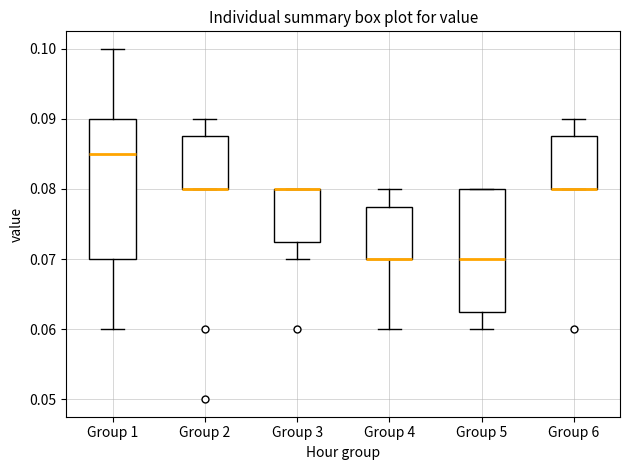

Comparing the boxes themselves (not the whiskers), which one is the tallest?

Group 1